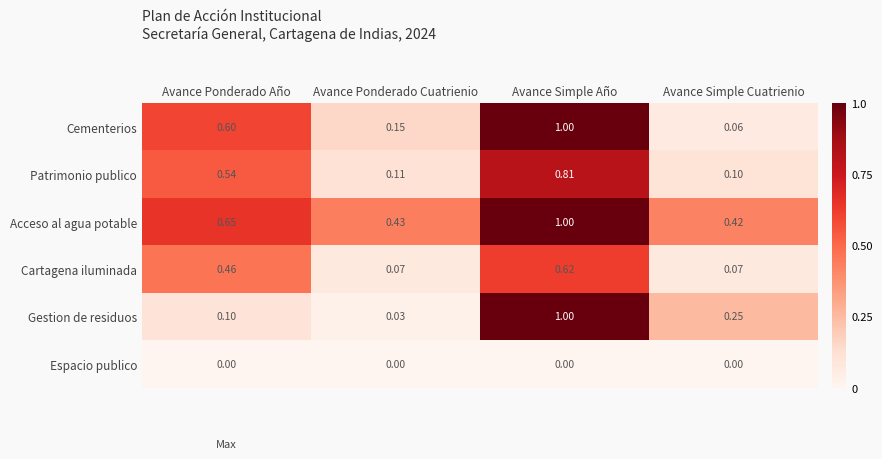

Which series changed the most between Avance Ponderado Año and Avance Ponderado Cuatrienio?

Cementerios